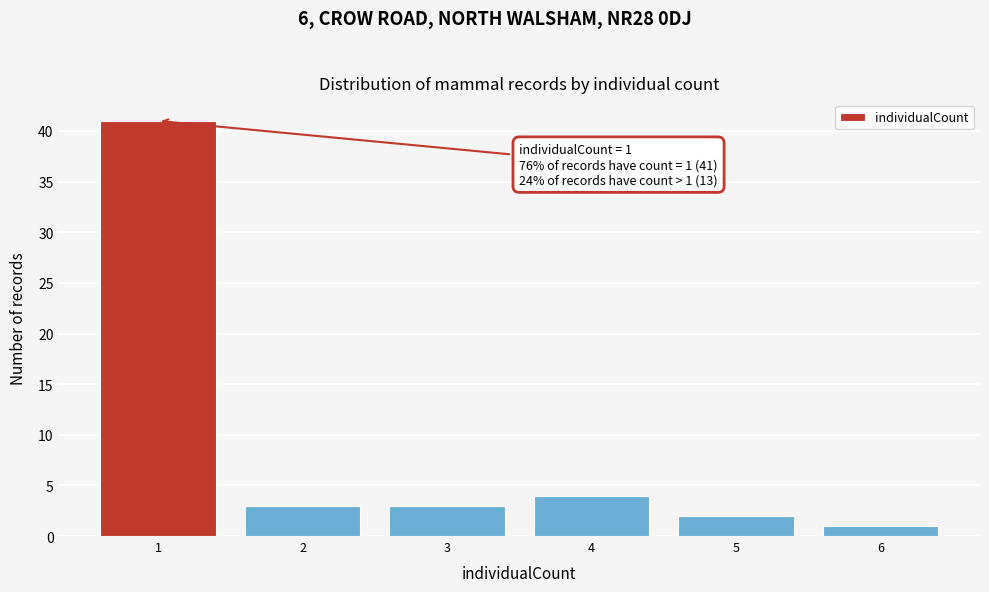

Which range on the x-axis has the tallest bar?

0.5 to 1.5